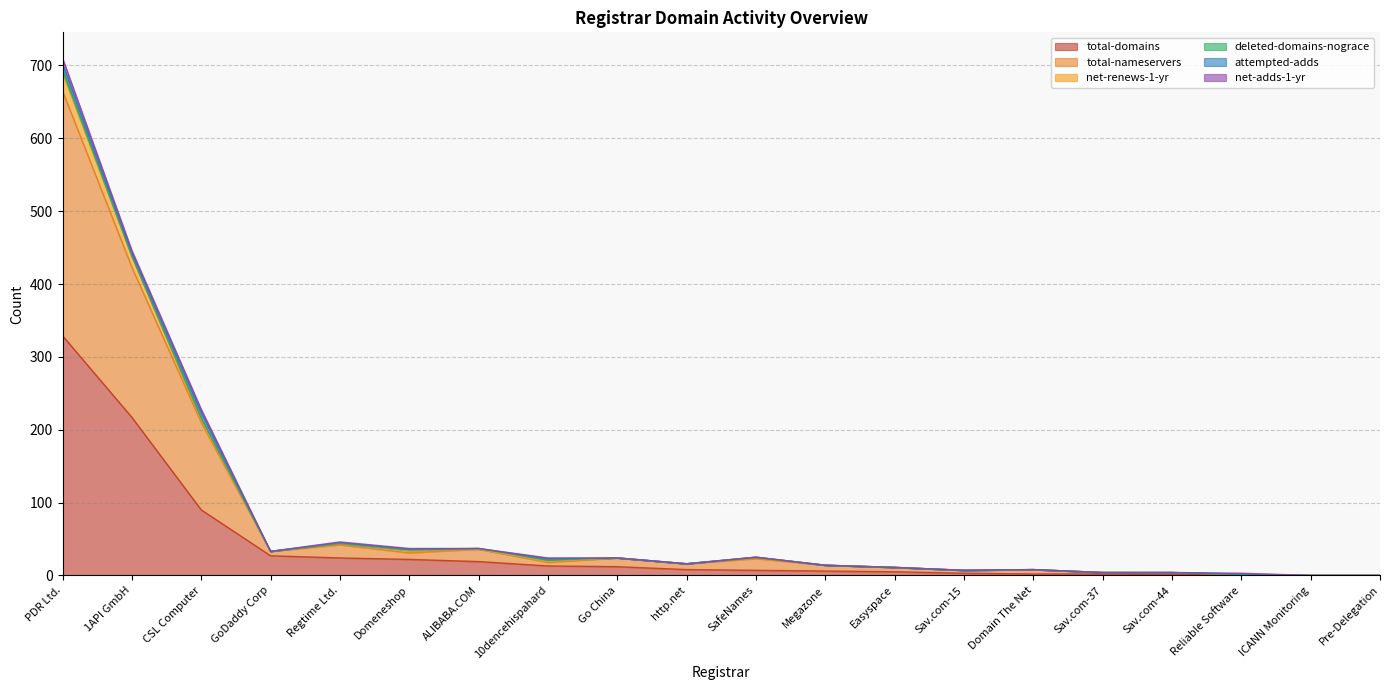

What is the maximum value for total-domains?

329